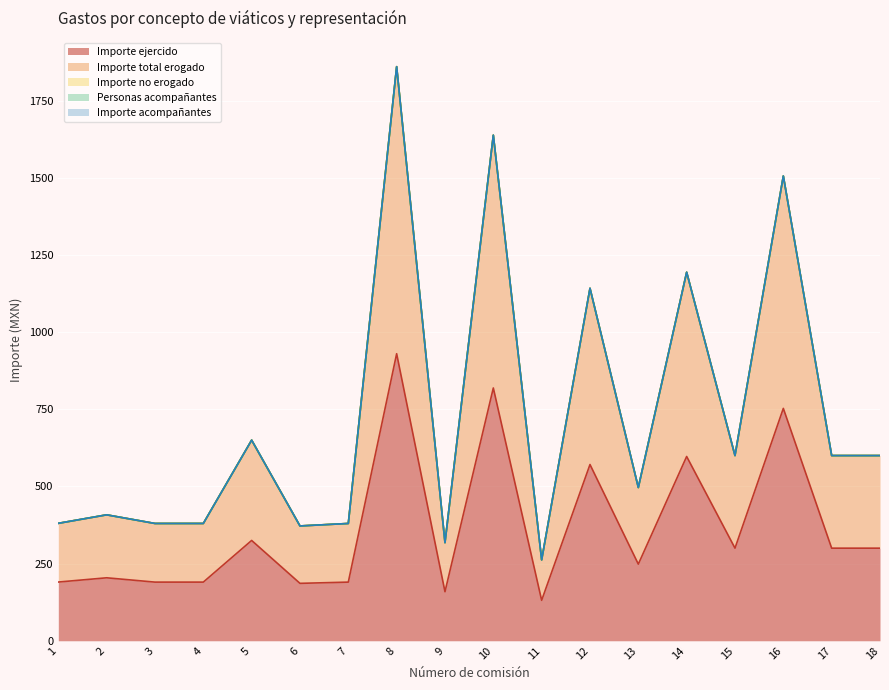

Does the chart display data point markers on the line(s)?

No